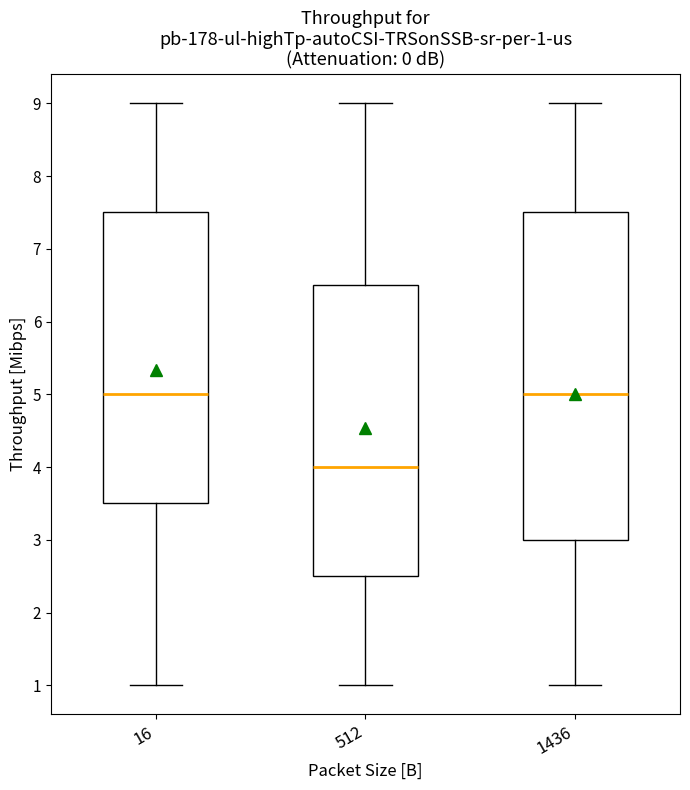

Which box's median line is the lowest?

512